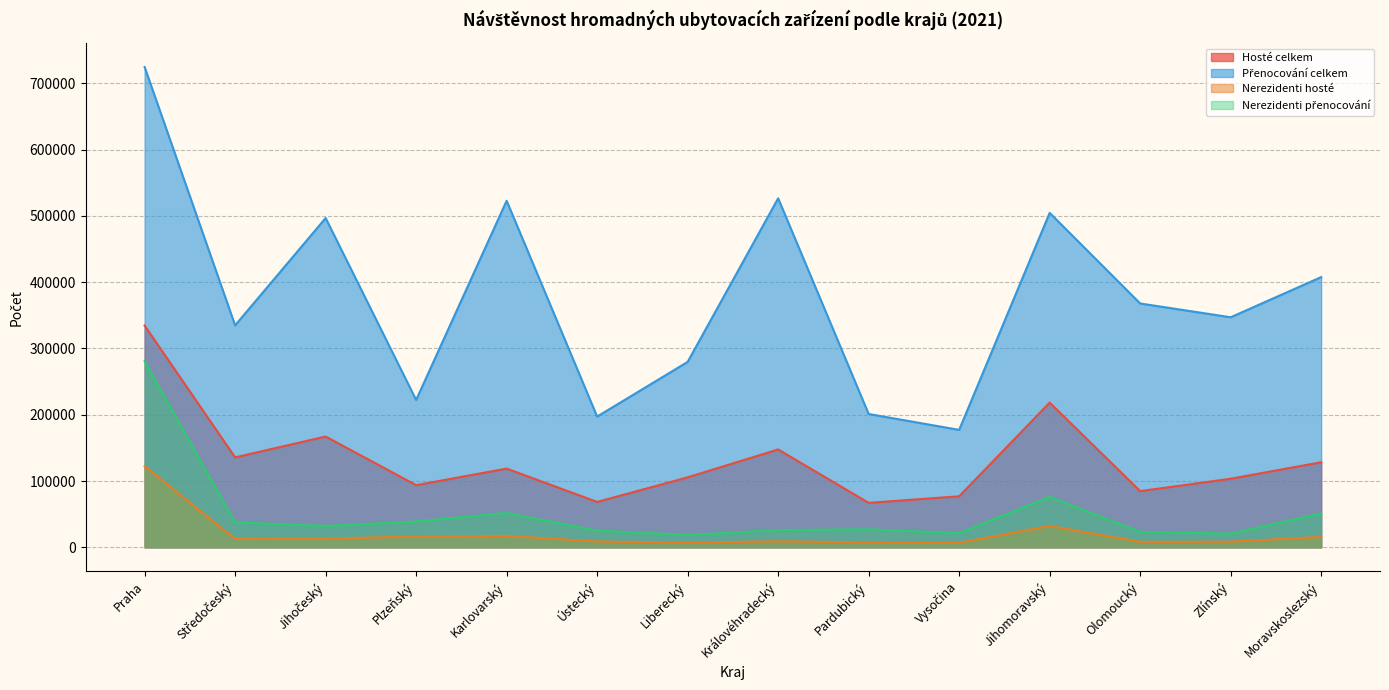

Between Praha and Plzeňský, which series saw the biggest shift?

Přenocování celkem